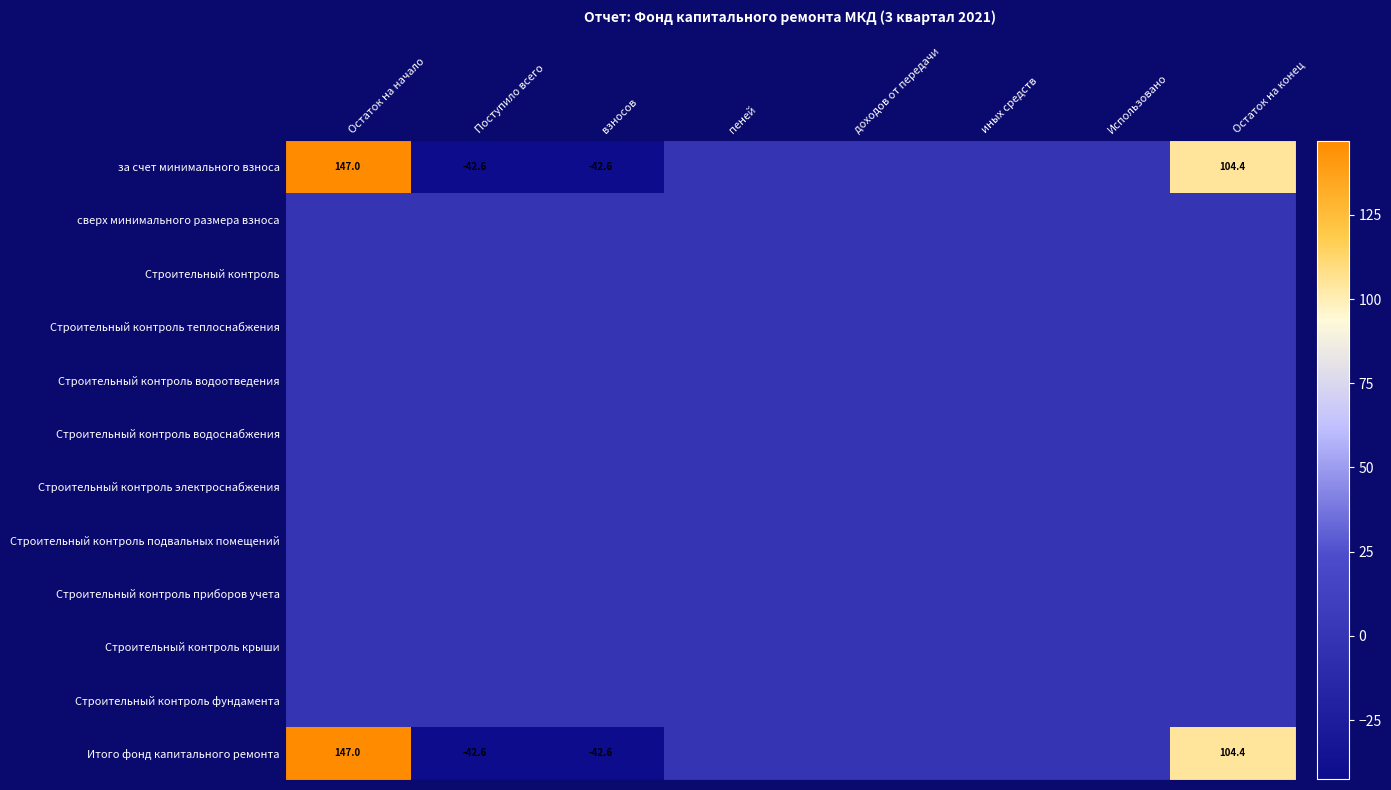

The Итого фонд капитального ремонта series shows -28.7 at взносов. True or false?

False